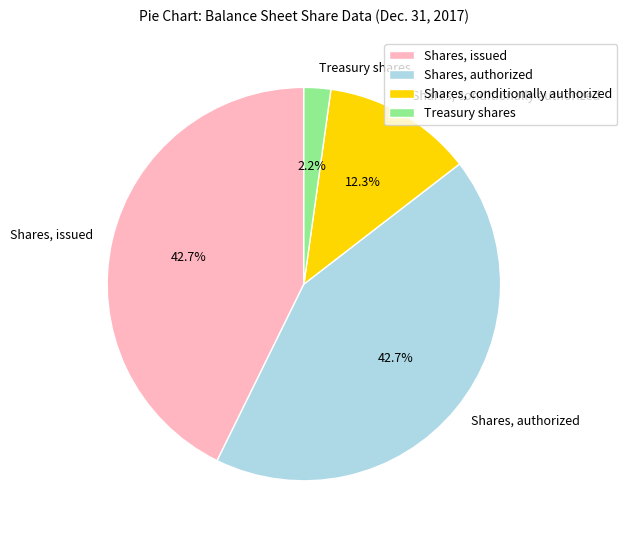

Approximately how many times larger is the value at Treasury shares compared to Shares, conditionally authorized?

0.2